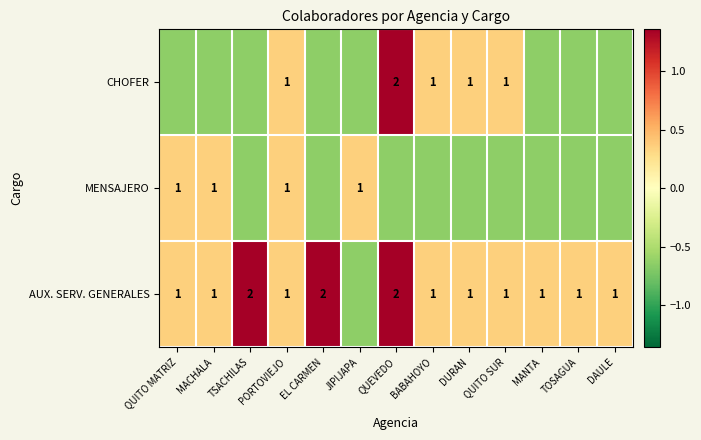

Which category has the lowest value in the AUX. SERV. GENERALES series?

JIPIJAPA